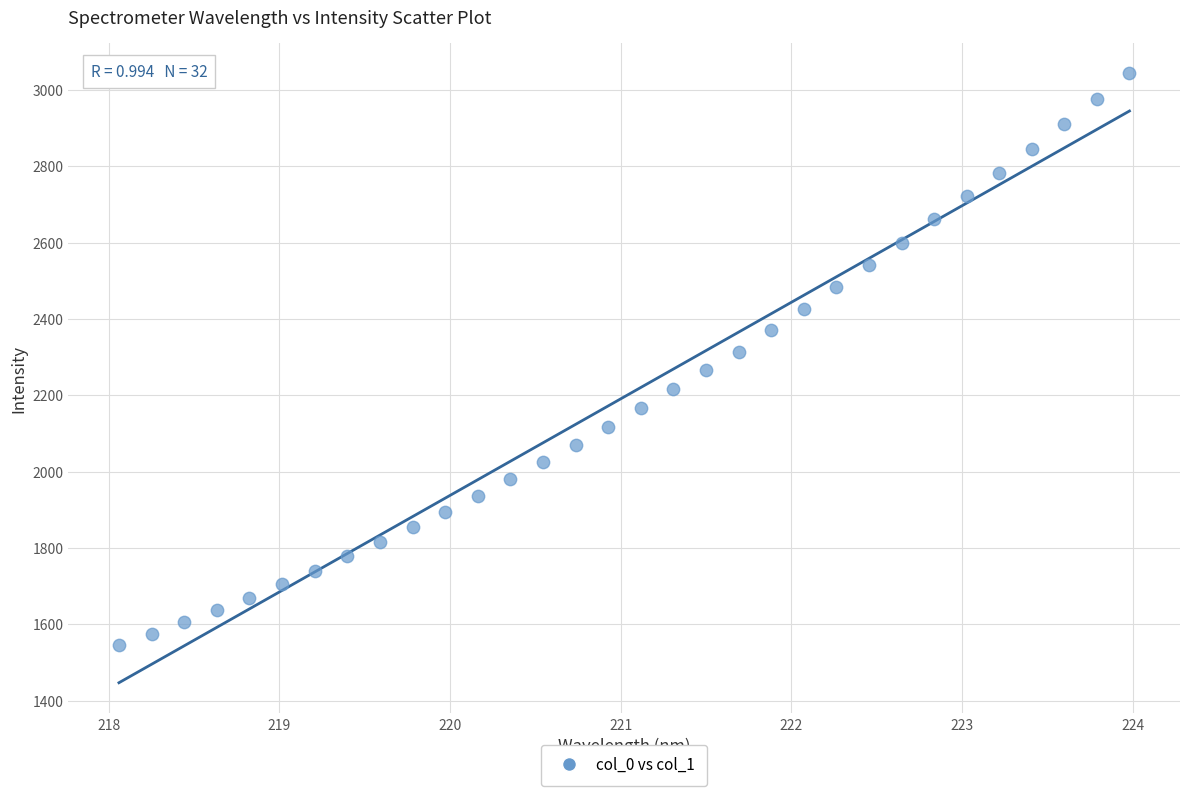

What is the range of X values (max minus min)?

5.9